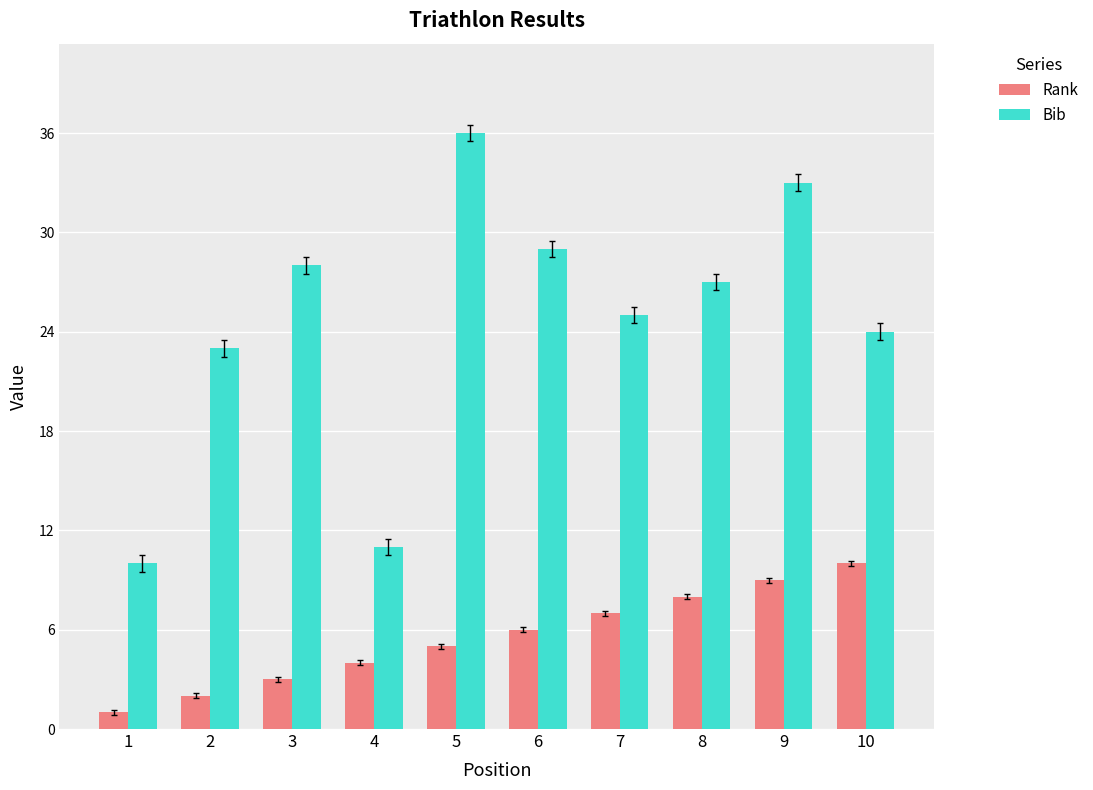

What is the sum of the Bib values at 3 and 4?

39